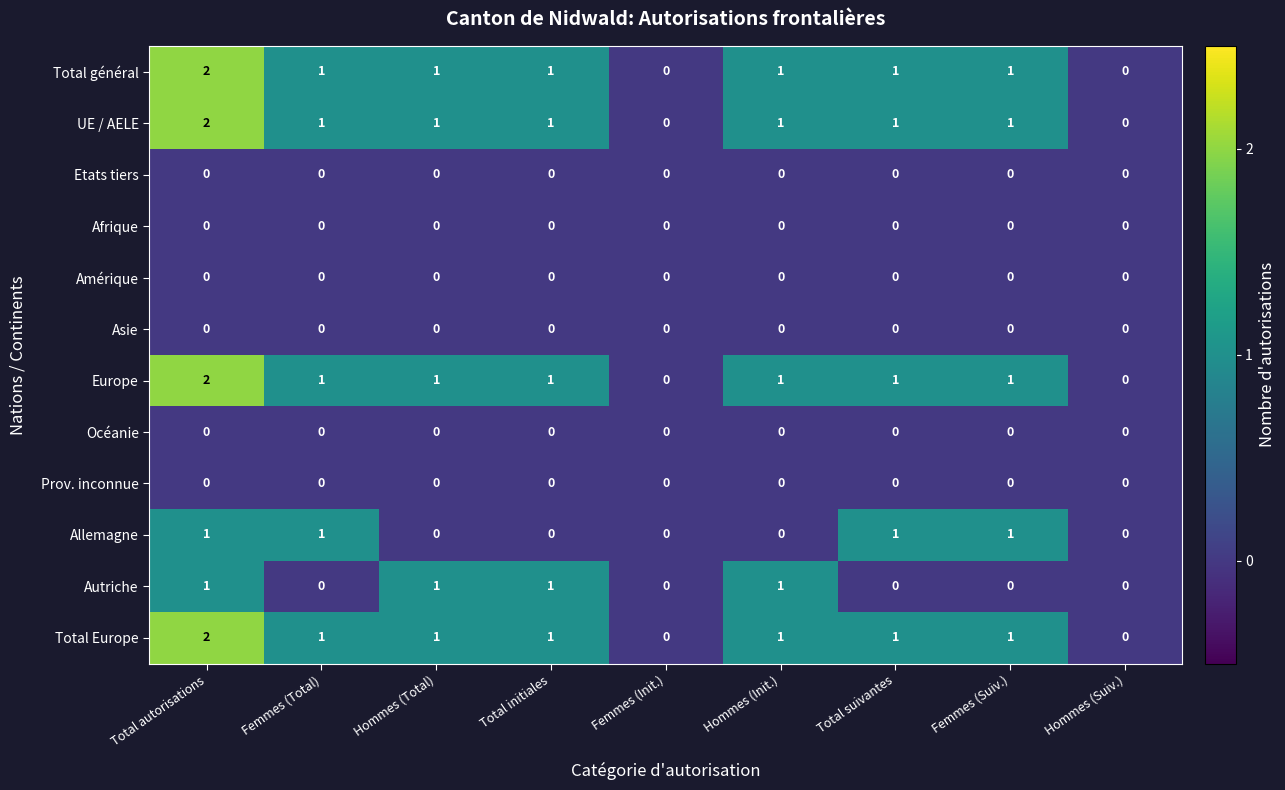

At which label does Total général reach its peak?

Total autorisations